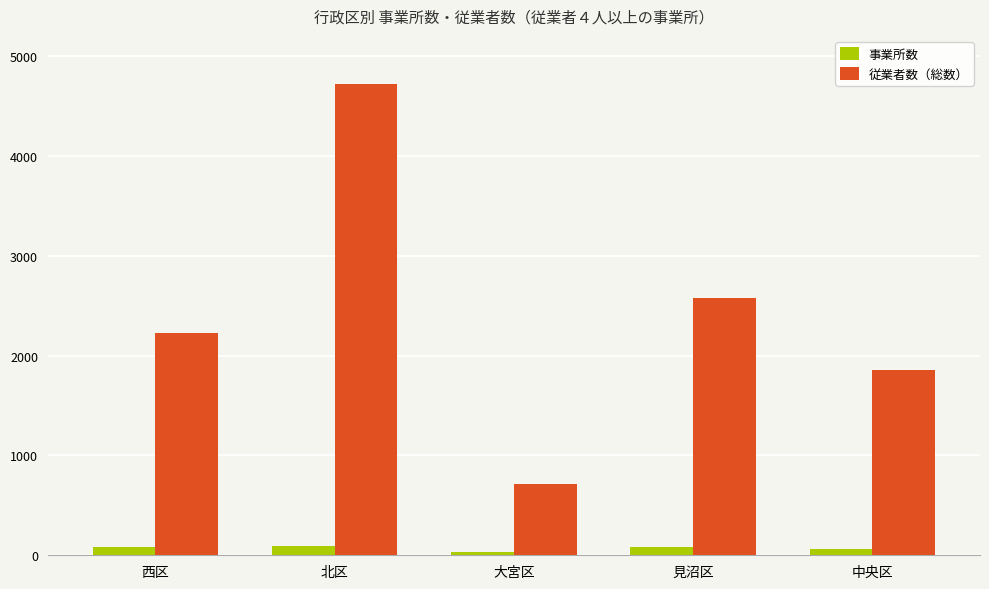

Rank the series at 大宮区 from highest to lowest value.

従業者数（総数）, 事業所数